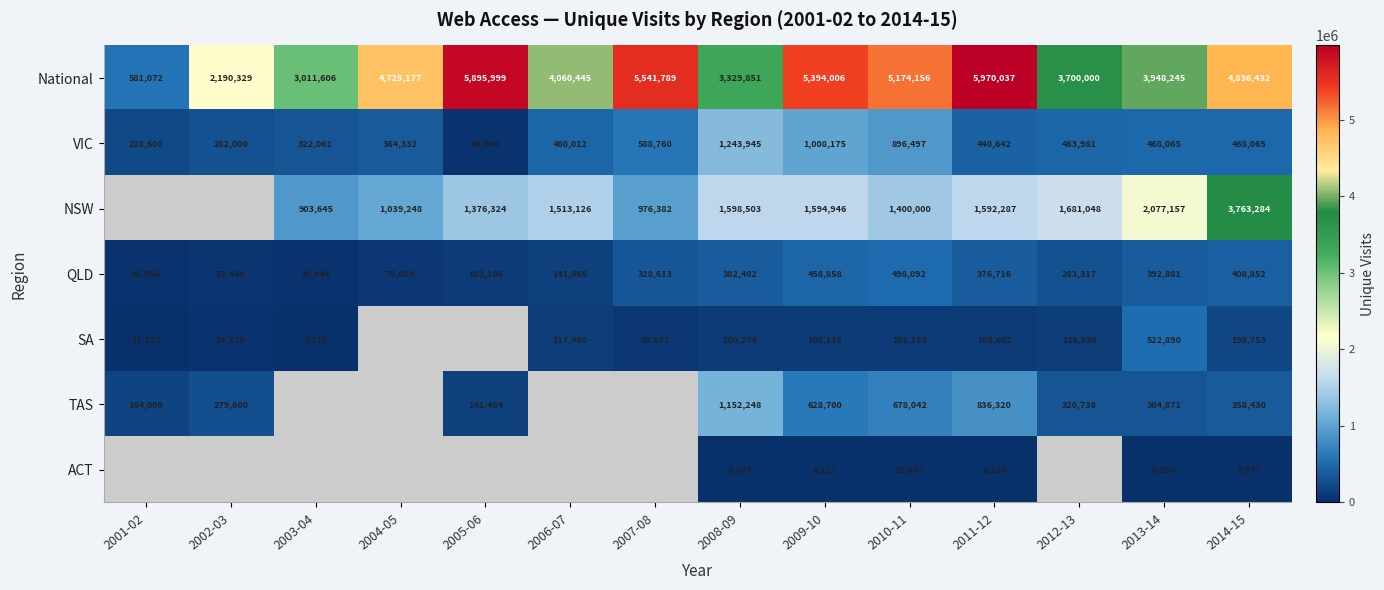

The value of National at 2010-11 is 3380495. True or false?

False